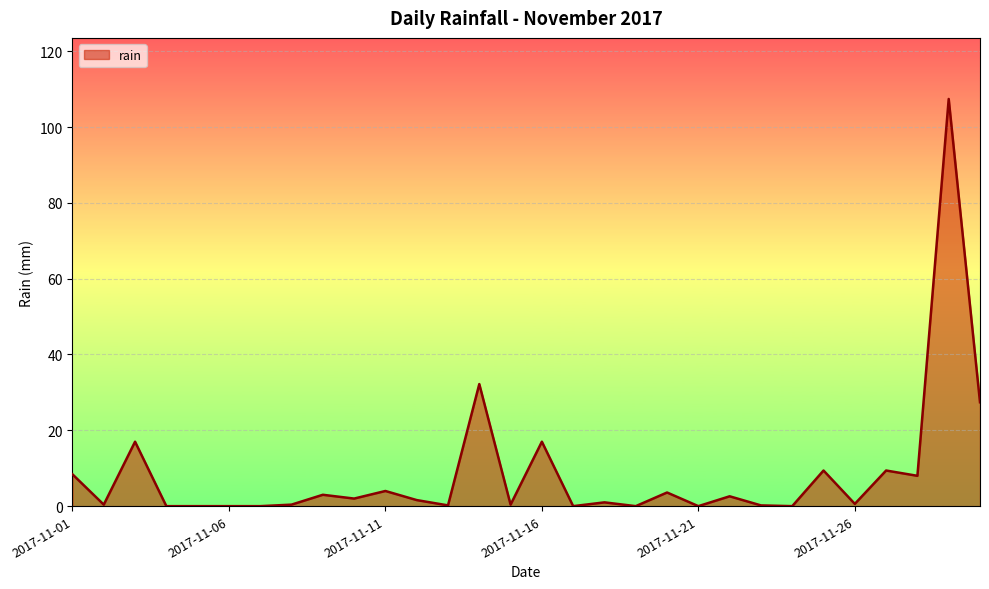

What is the greatest value displayed?

107.4